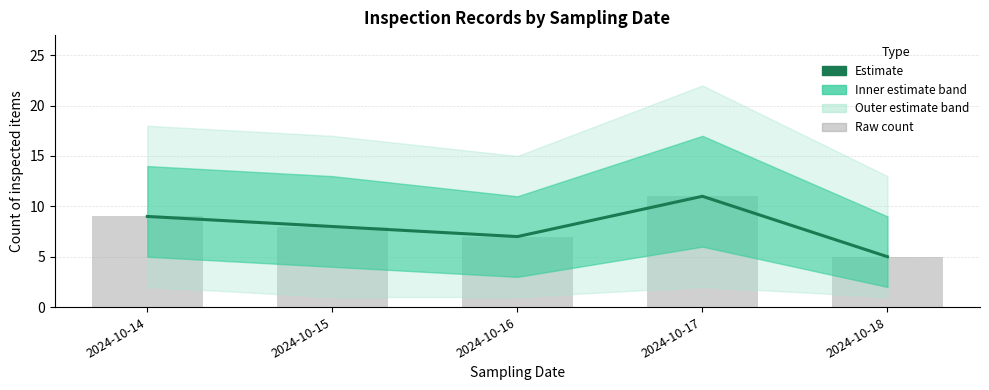

Where does the Estimate series first go above 8?

2024-10-14